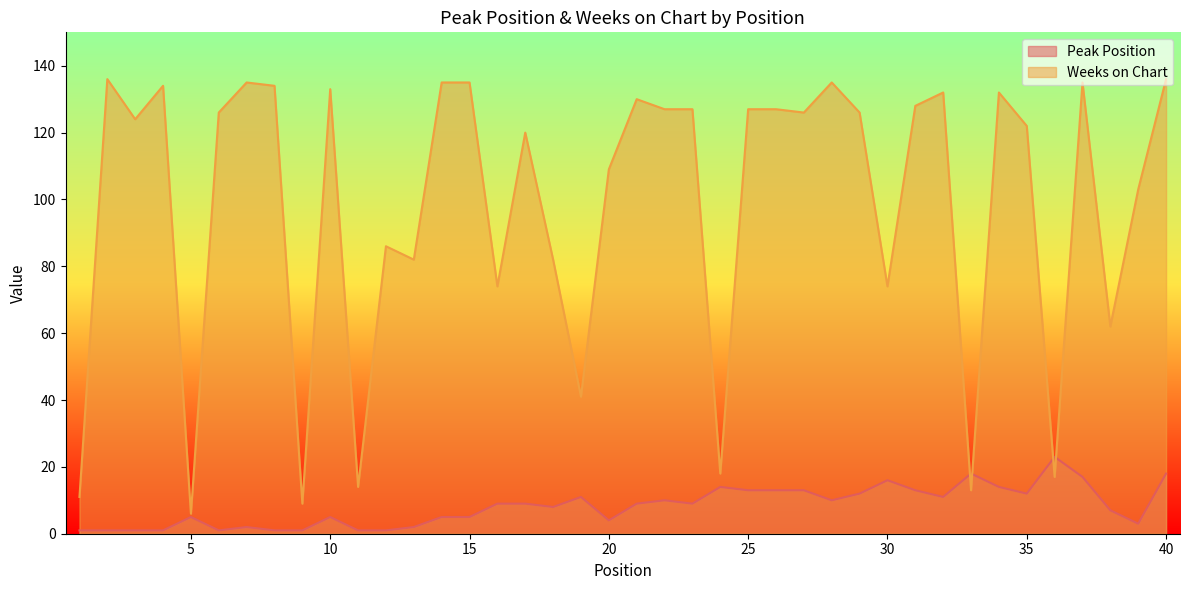

At which category does Weeks on Chart reach its first local valley?

3